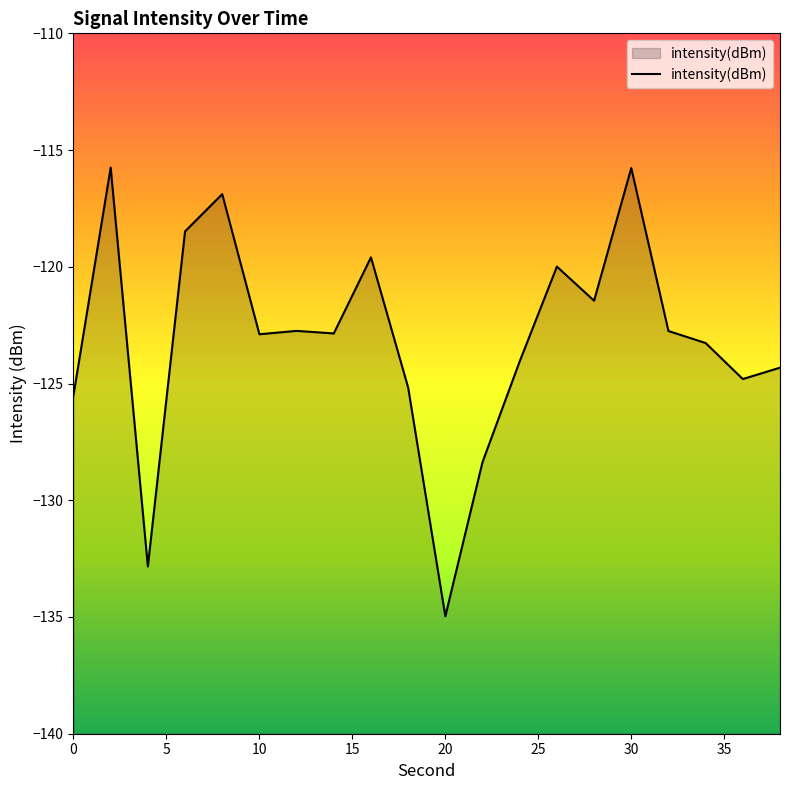

What is the maximum value shown in the chart?

-115.7